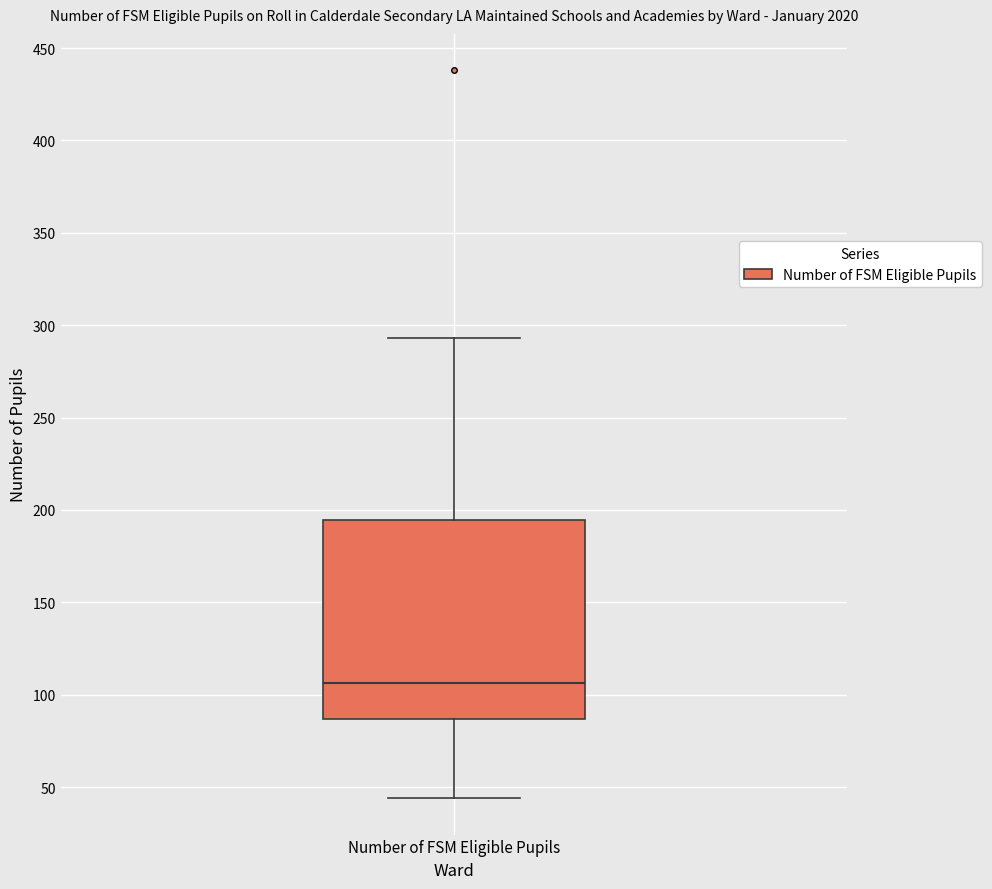

Transcribe this box plot: give where the median line is, the range the box spans, and where the two whiskers end, as read against the y-axis. The values are not printed on the chart, so give them approximately, as read against the axis.

median 105, box 85 to 195, whiskers 45 to 295